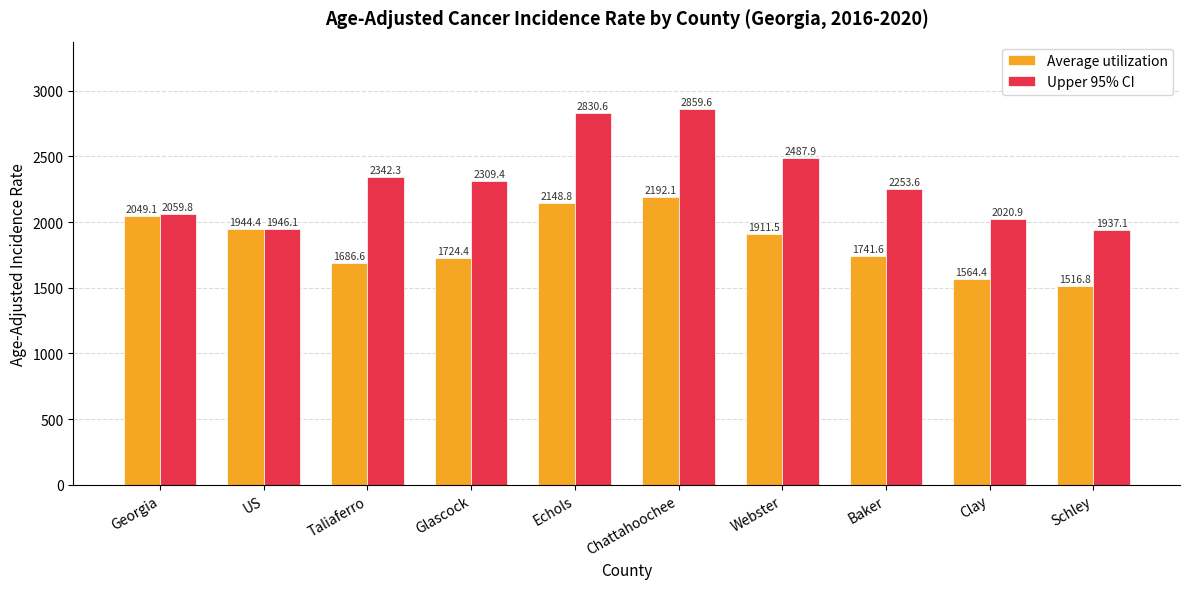

Reading left to right, extract all data points from this chart.

Average utilization: Georgia=2049.1	US=1944.4	Taliaferro=1686.6	Glascock=1724.4	Echols=2148.8	Chattahoochee=2192.1	Webster=1911.5	Baker=1741.6	Clay=1564.4	Schley=1516.8
Upper 95% CI: Georgia=2059.8	US=1946.1	Taliaferro=2342.3	Glascock=2309.4	Echols=2830.6	Chattahoochee=2859.6	Webster=2487.9	Baker=2253.6	Clay=2020.9	Schley=1937.1